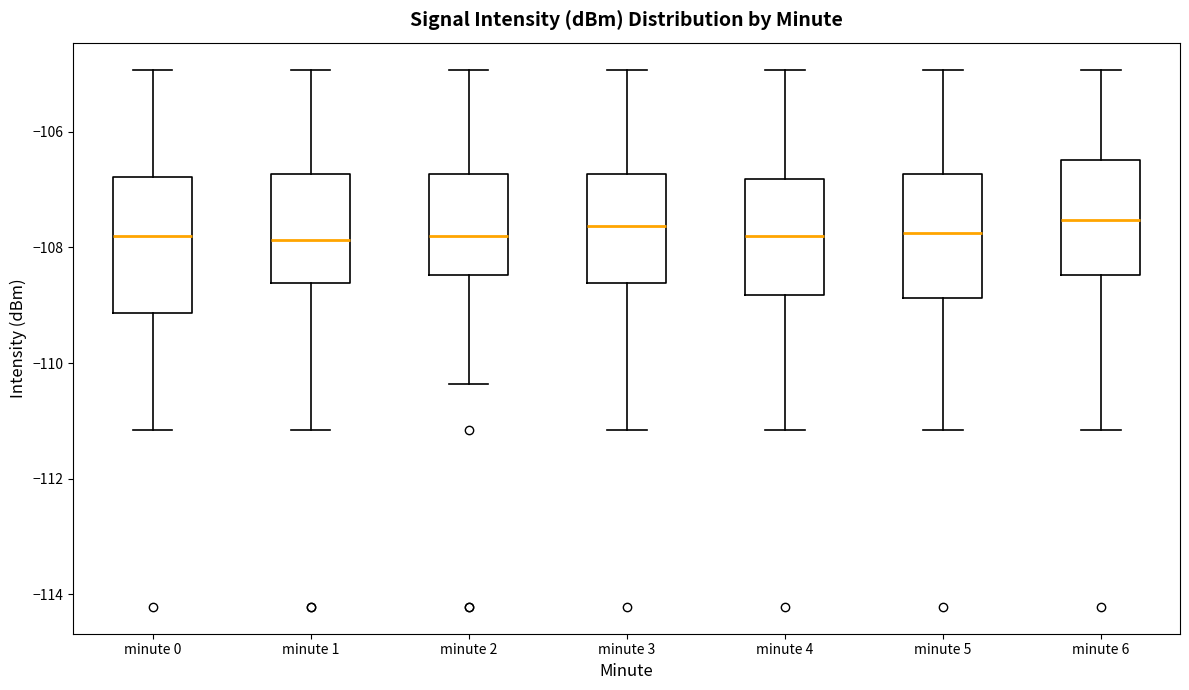

Reading left to right, read every box against the y-axis: the position of its median line, the range the box covers, and the ends of its whiskers. The values are not printed on the chart, so give them approximately, as read against the axis.

minute 0: median -107.8, box -109.2 to -106.8, whiskers -111.2 to -105.0
minute 1: median -107.8, box -108.6 to -106.8, whiskers -111.2 to -105.0
minute 2: median -107.8, box -108.4 to -106.8, whiskers -110.4 to -105.0
minute 3: median -107.6, box -108.6 to -106.8, whiskers -111.2 to -105.0
minute 4: median -107.8, box -108.8 to -106.8, whiskers -111.2 to -105.0
minute 5: median -107.8, box -108.8 to -106.8, whiskers -111.2 to -105.0
minute 6: median -107.6, box -108.4 to -106.4, whiskers -111.2 to -105.0